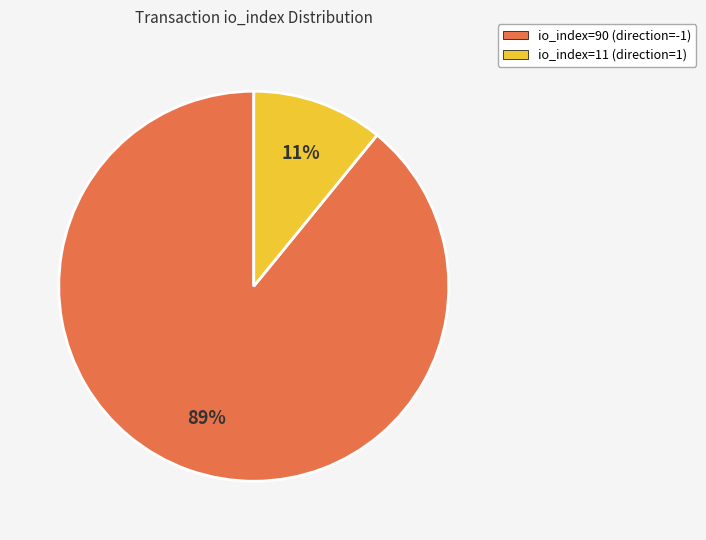

What is the ratio of the value at io_index=11 (direction=1) to the value at io_index=90 (direction=-1)?

0.1